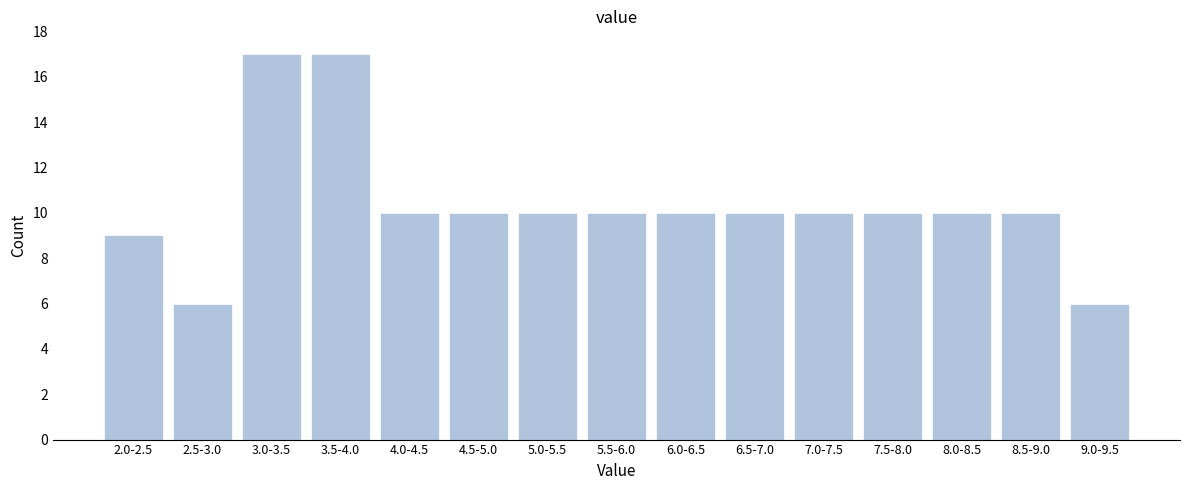

Reading right to left, transcribe all the data shown in this chart.

9.0-9.5=6	8.5-9.0=10	8.0-8.5=10	7.5-8.0=10	7.0-7.5=10	6.5-7.0=10	6.0-6.5=10	5.5-6.0=10	5.0-5.5=10	4.5-5.0=10	4.0-4.5=10	3.5-4.0=17	3.0-3.5=17	2.5-3.0=6	2.0-2.5=9